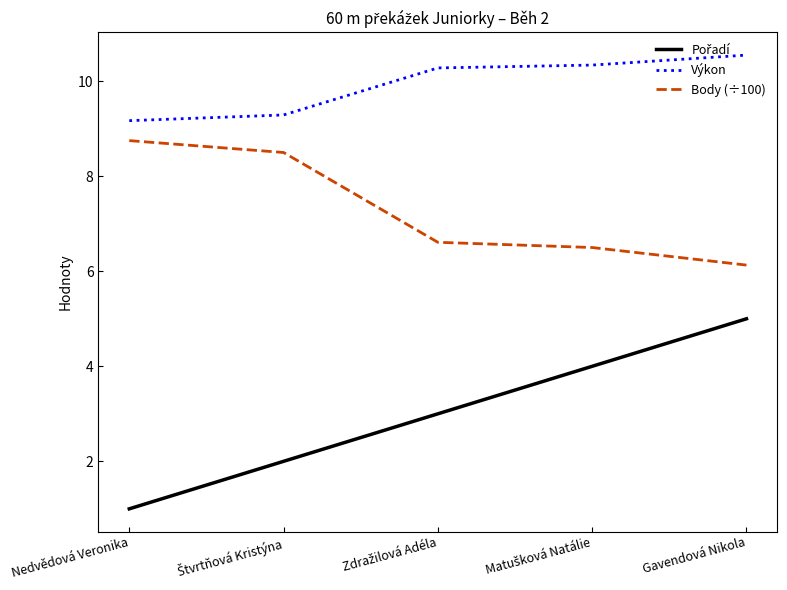

At which label does Body (÷100) reach its minimum?

Gavendová Nikola